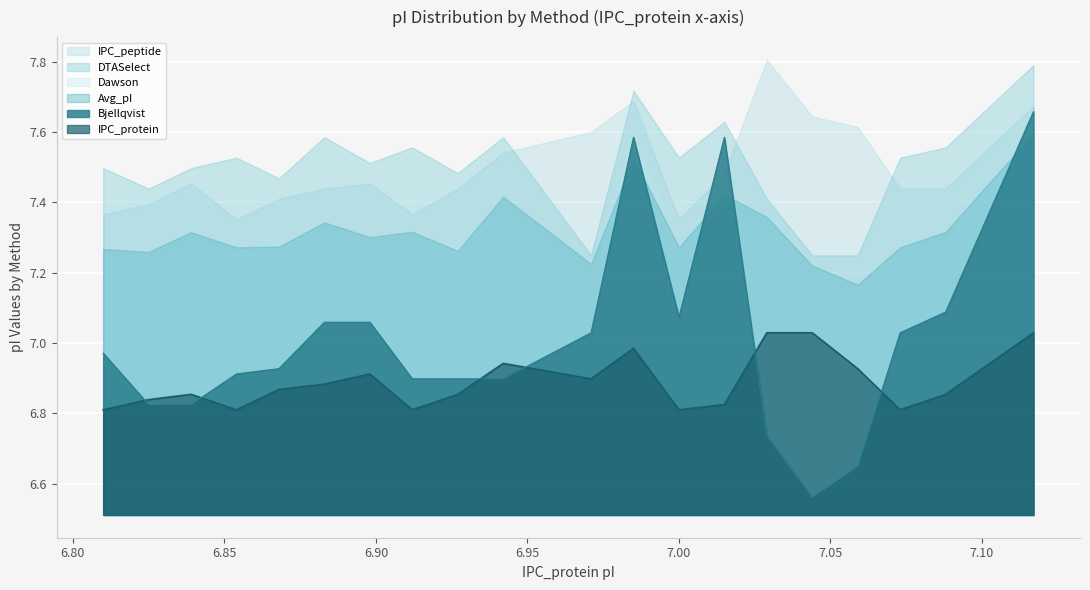

The value of DTASelect at 7.044 is 7.2. True or false?

True